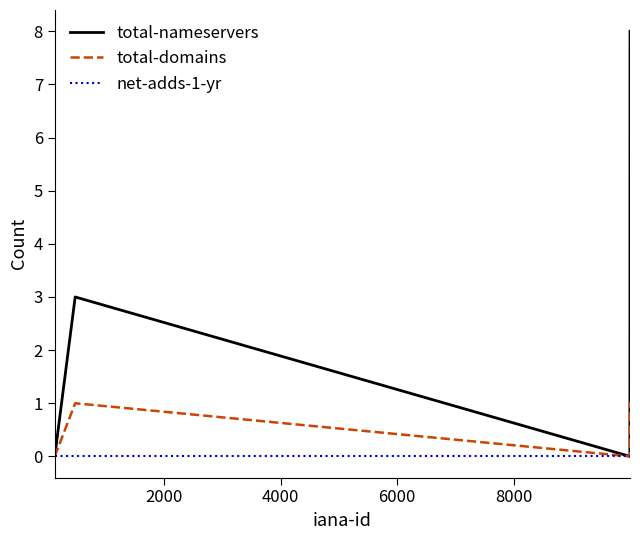

How many distinct data groups are displayed?

3